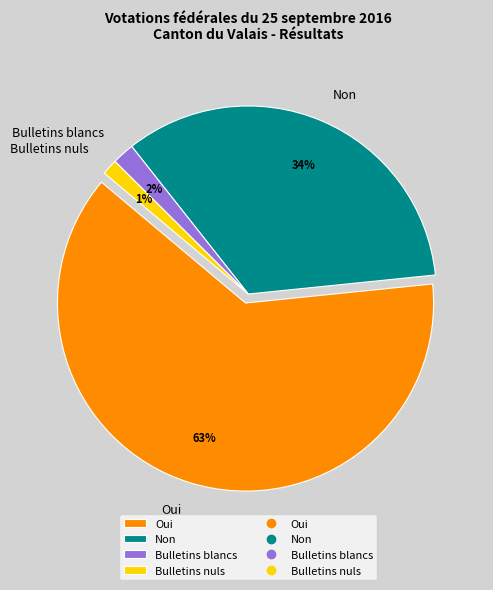

Does Bulletins blancs represent more than half of the total?

No